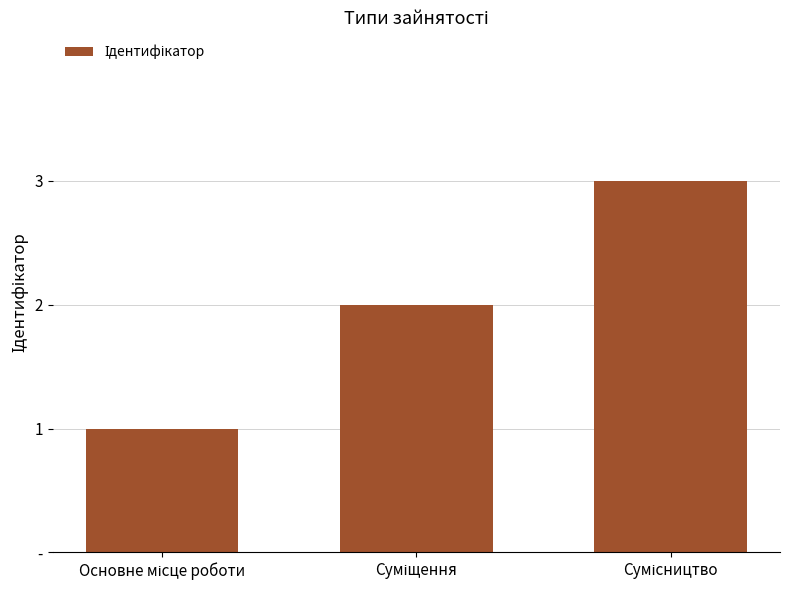

Reading left to right, extract all data points from this chart.

Основне місце роботи=1	Суміщення=2	Сумісництво=3